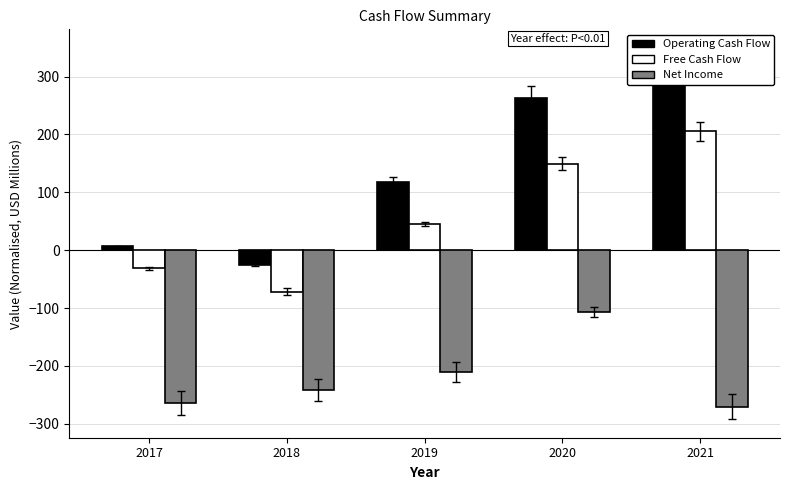

Reading left to right, list all the values displayed in this chart.

Operating Cash Flow: 2017=6.7	2018=-26.1	2019=117.6	2020=263.5	2021=323.8
Free Cash Flow: 2017=-31.1	2018=-71.5	2019=45.1	2020=149.8	2021=205.2
Net Income: 2017=-263.9	2018=-242.2	2019=-211.0	2020=-106.3	2021=-270.4